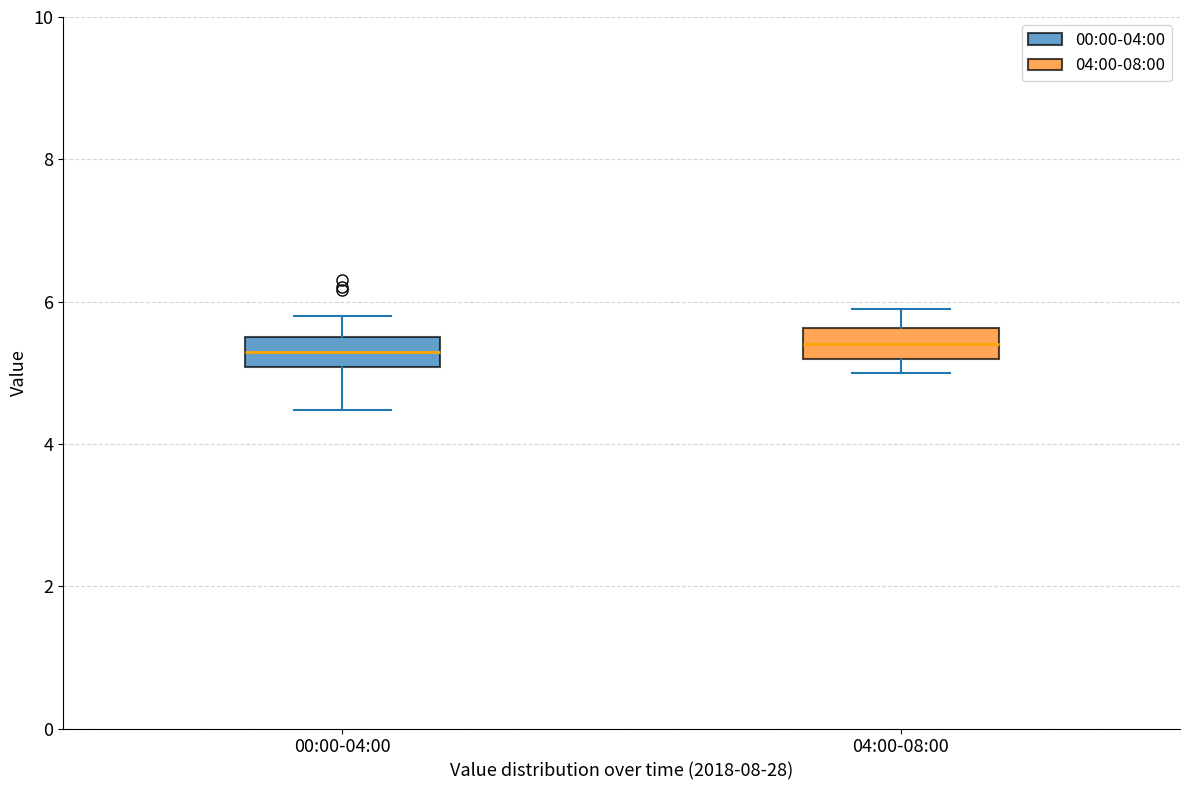

Where does the median line of the box for 00:00-04:00 sit on the y-axis? The values are not printed on the chart, so give them approximately, as read against the axis.

5.2